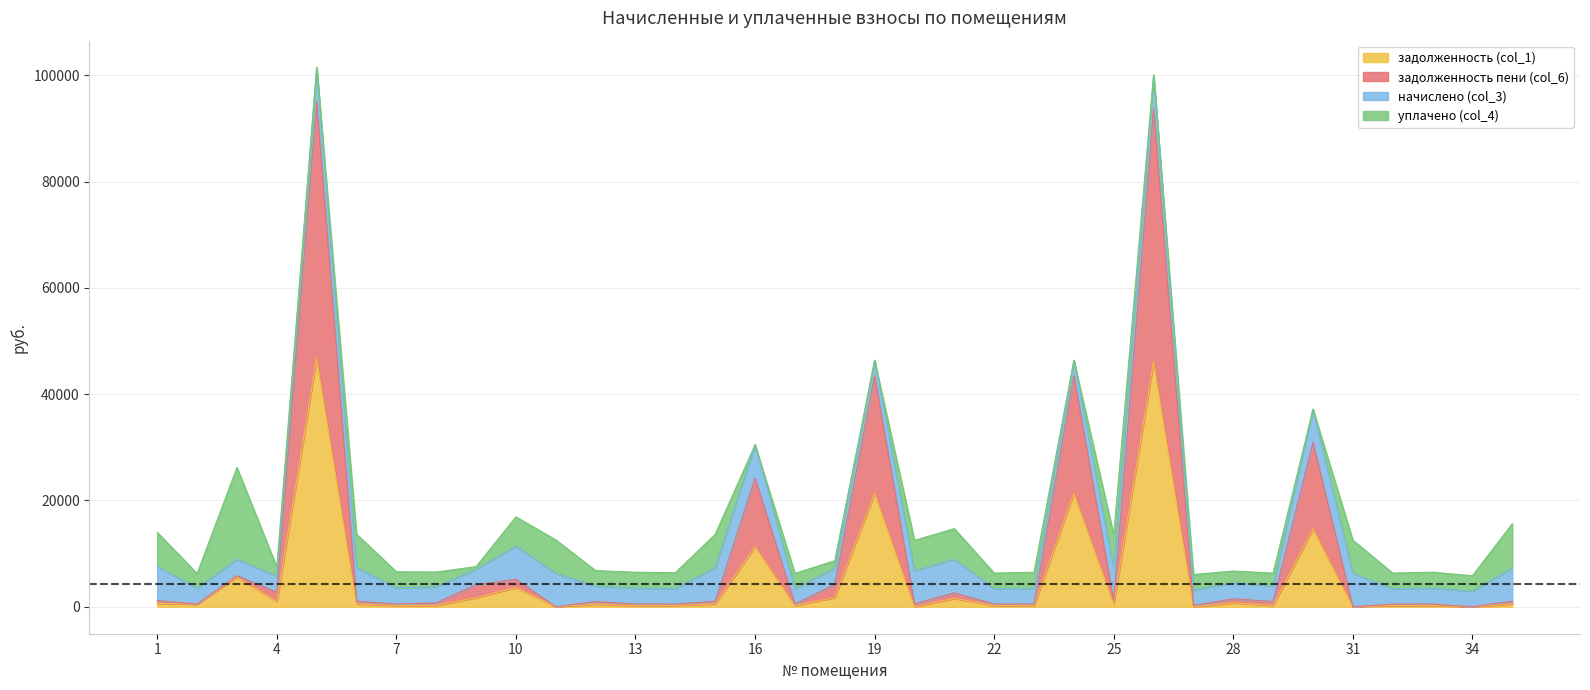

True or false: задолженность (col_1) and задолженность пени (col_6) cross at least once.

False